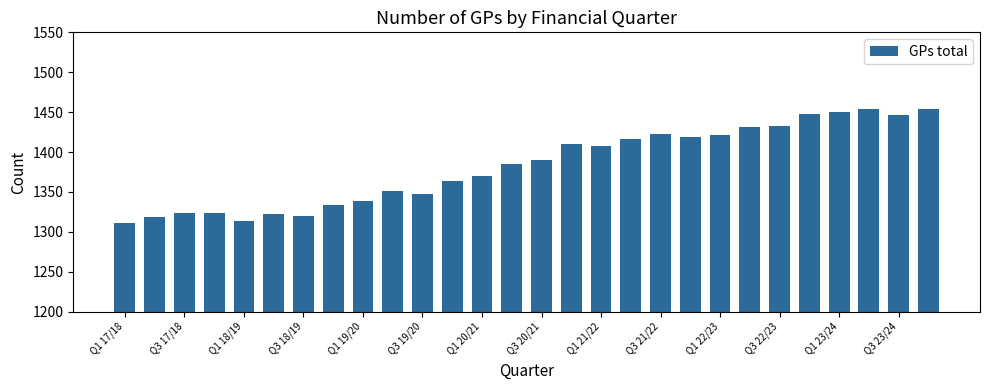

What is the average value?

1383